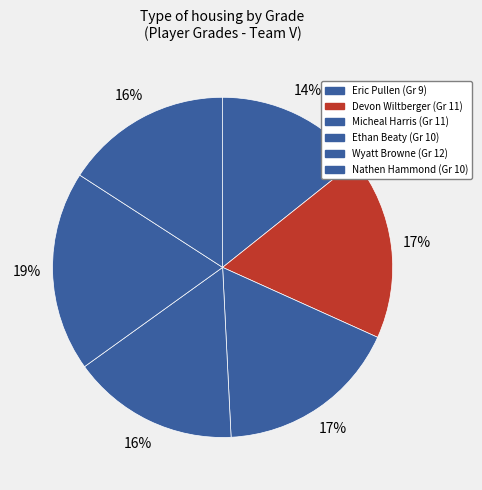

Is there any slice that represents more than half of the pie?

No